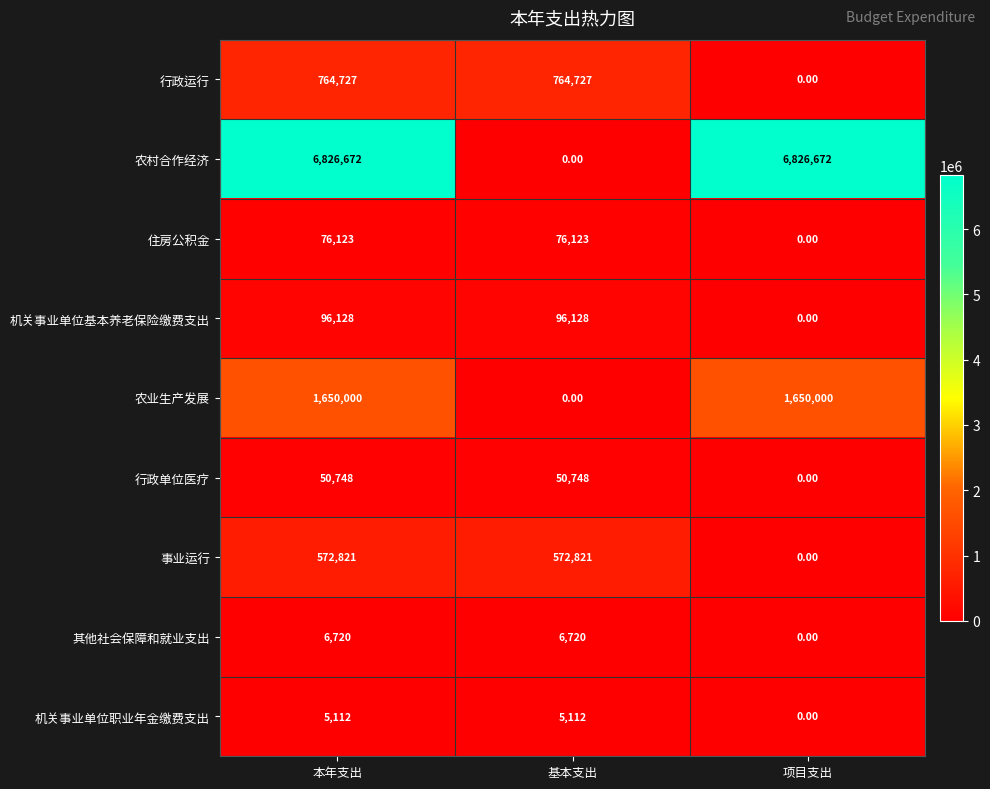

List the series in order of their peak value, highest first.

农村合作经济, 农业生产发展, 行政运行, 事业运行, 机关事业单位基本养老保险缴费支出, 住房公积金, 行政单位医疗, 其他社会保障和就业支出, 机关事业单位职业年金缴费支出